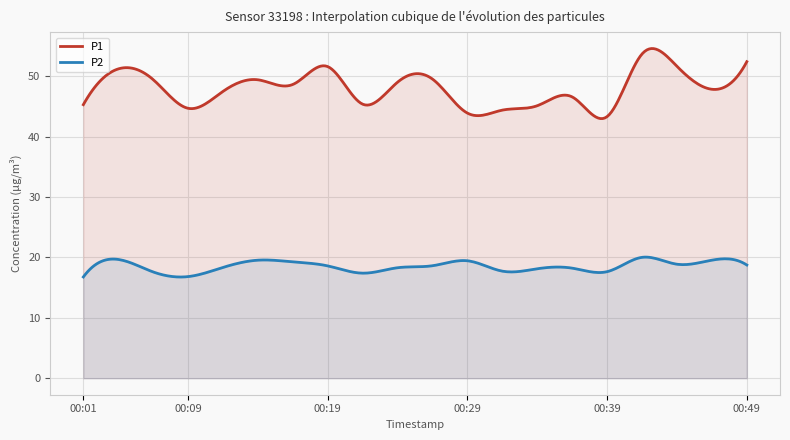

The value of P1 at 00:36 is 75.1. True or false?

False